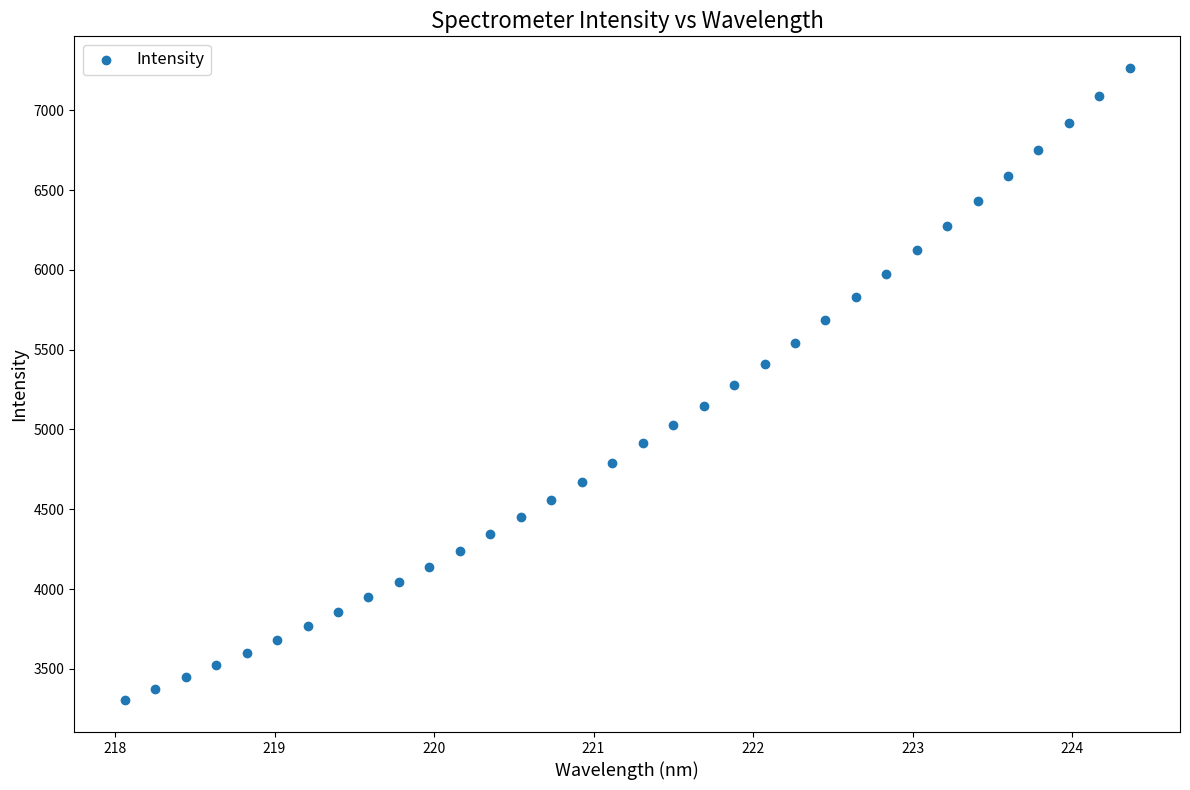

What is the range of X values (max minus min)?

6.3